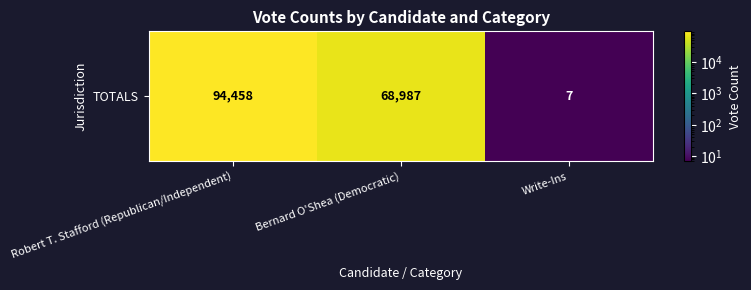

At which label does the data first exceed 68987?

Robert T. Stafford (Republican/Independent)